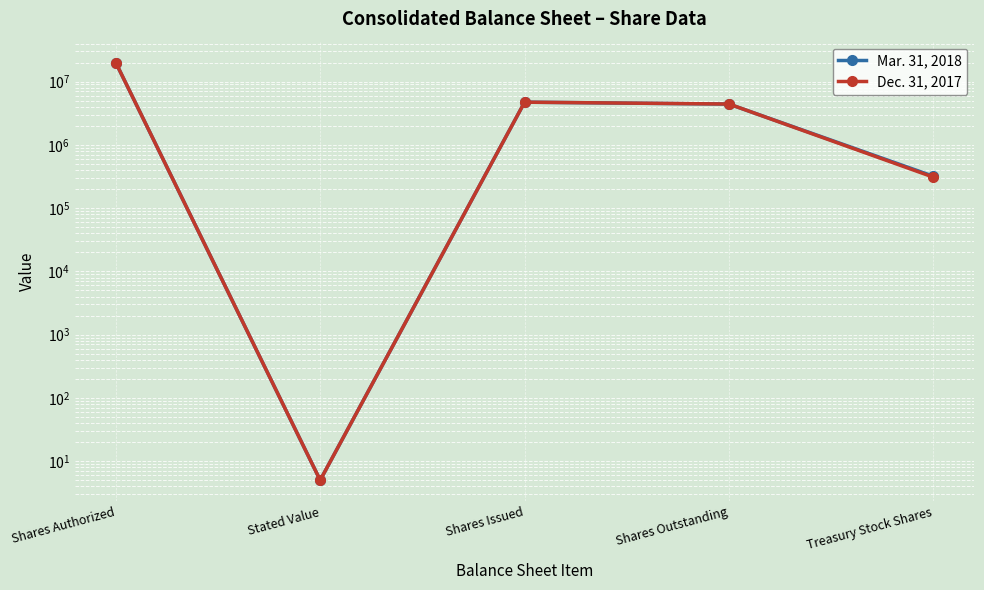

In Dec. 31, 2017, how many points are lower than both neighbors (excluding endpoints)?

1